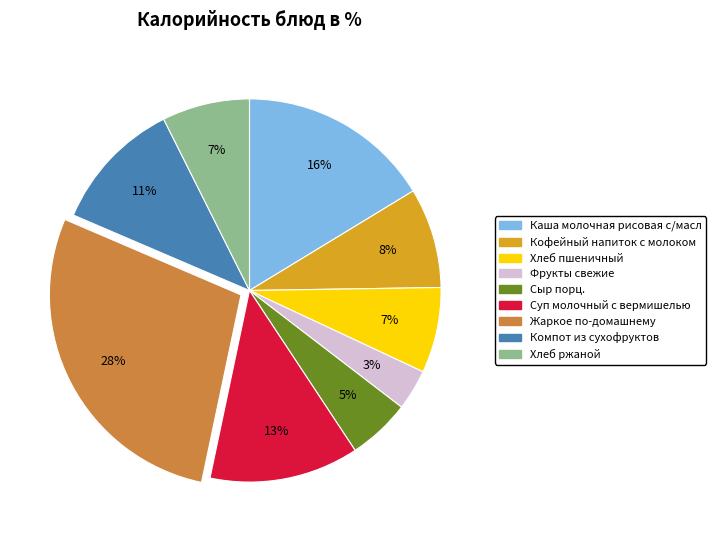

Is Хлеб ржаной the majority of the pie?

No